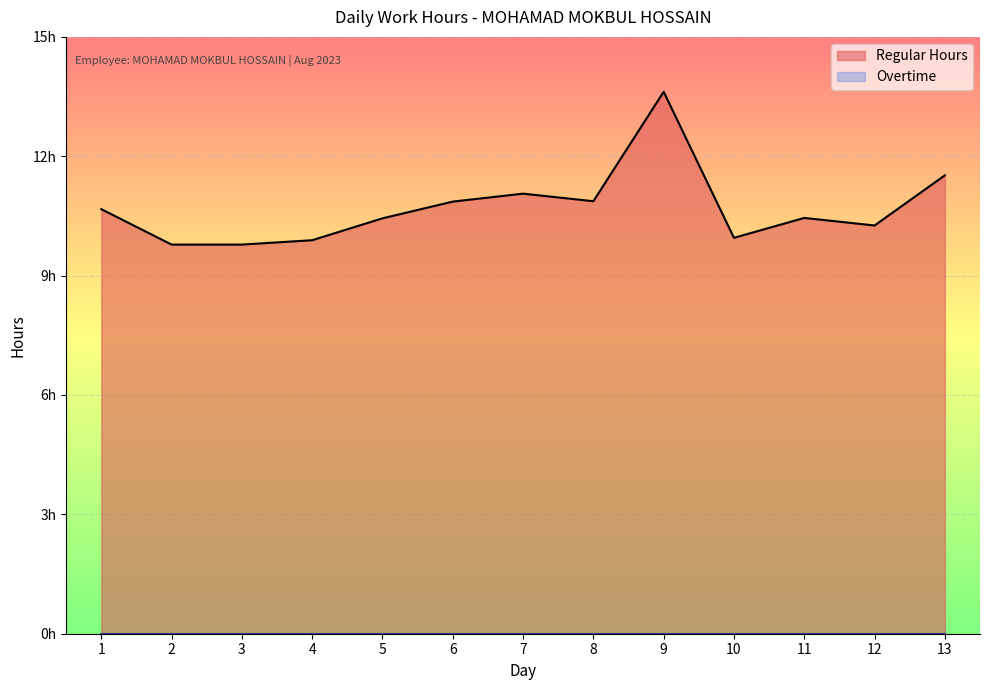

How many interior local peaks (higher than both neighbors) does the data have?

3